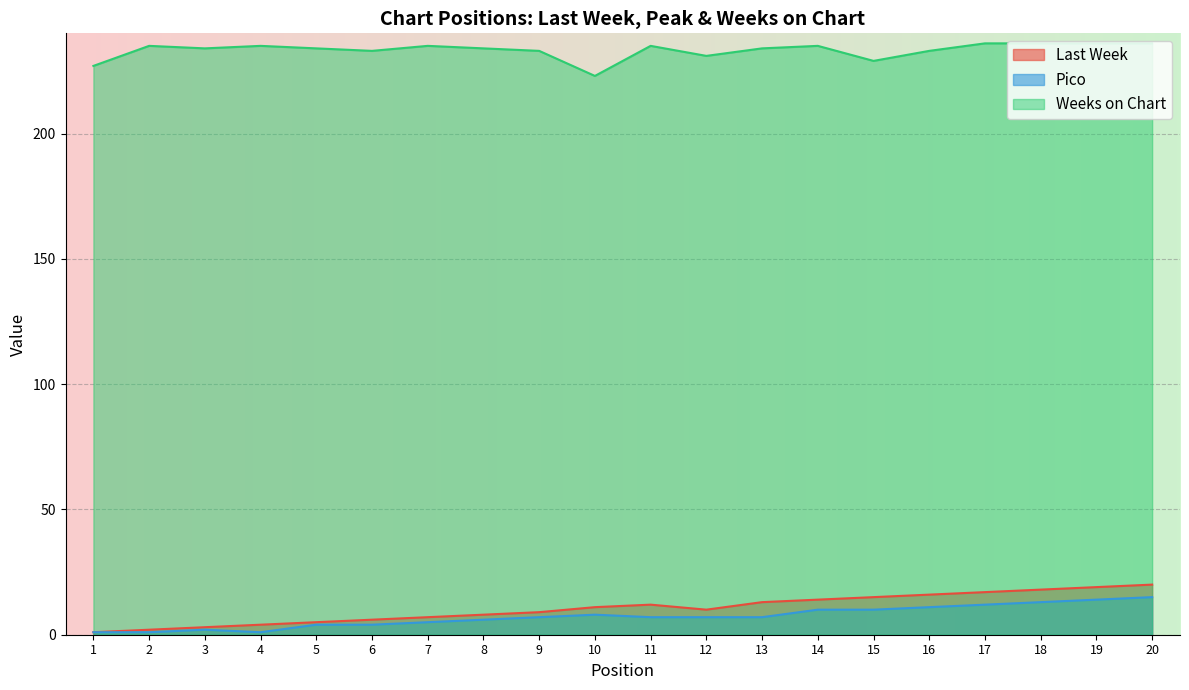

What is the lowest value of the Weeks on Chart series?

223